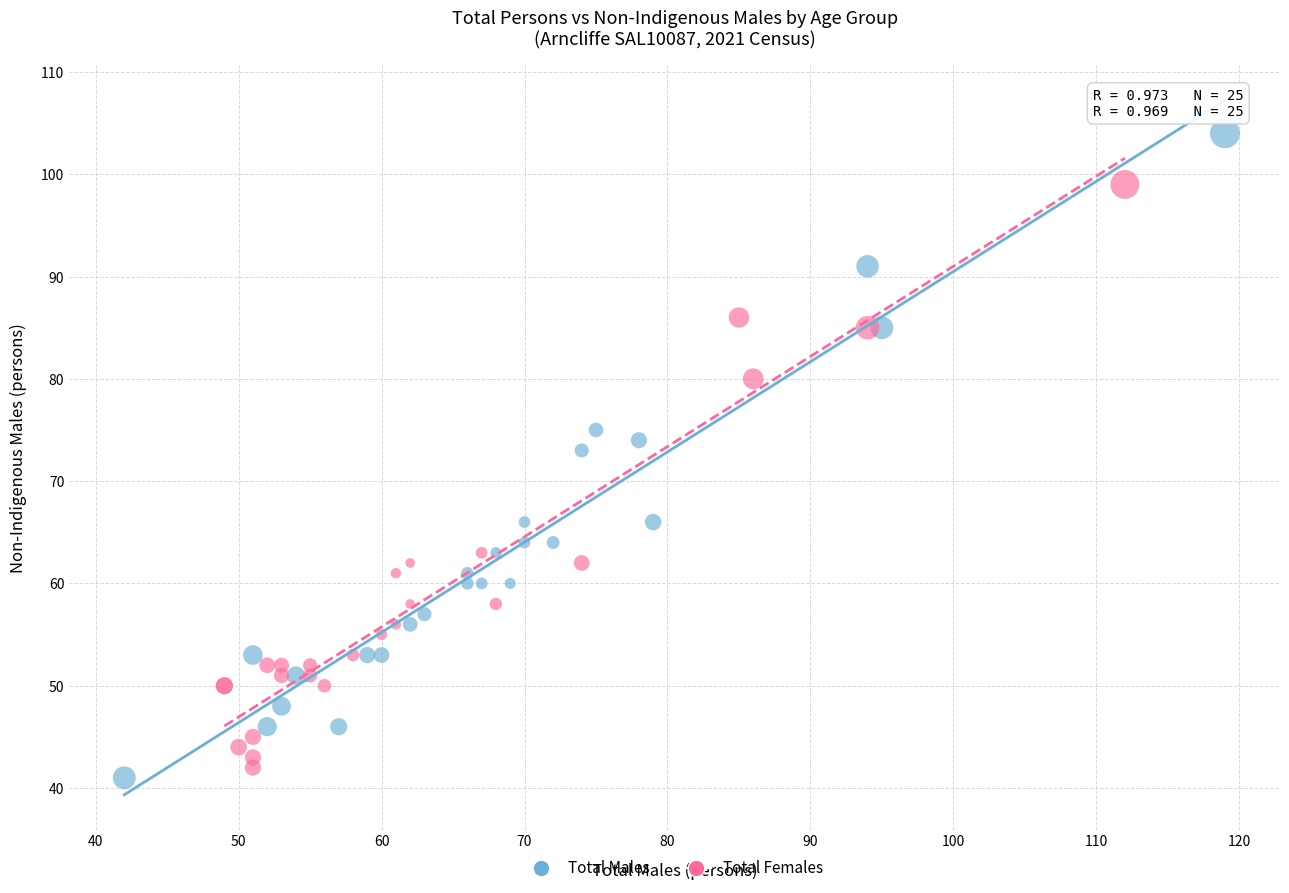

Which series has the largest Y range (max minus min)?

Total Males